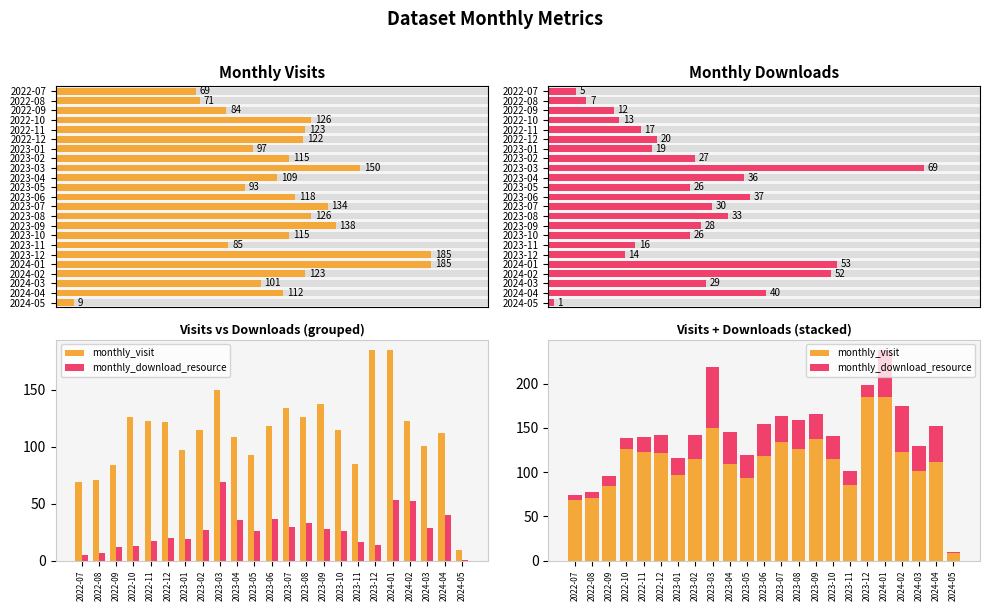

Reading left to right, what are all the values shown in this chart?

monthly_visit: 69	71	84	126	123	122	97	115	150	109	93	118	134	126	138	115	85	185	185	123	101	112	9
monthly_download_resource: 5	7	12	13	17	20	19	27	69	36	26	37	30	33	28	26	16	14	53	52	29	40	1